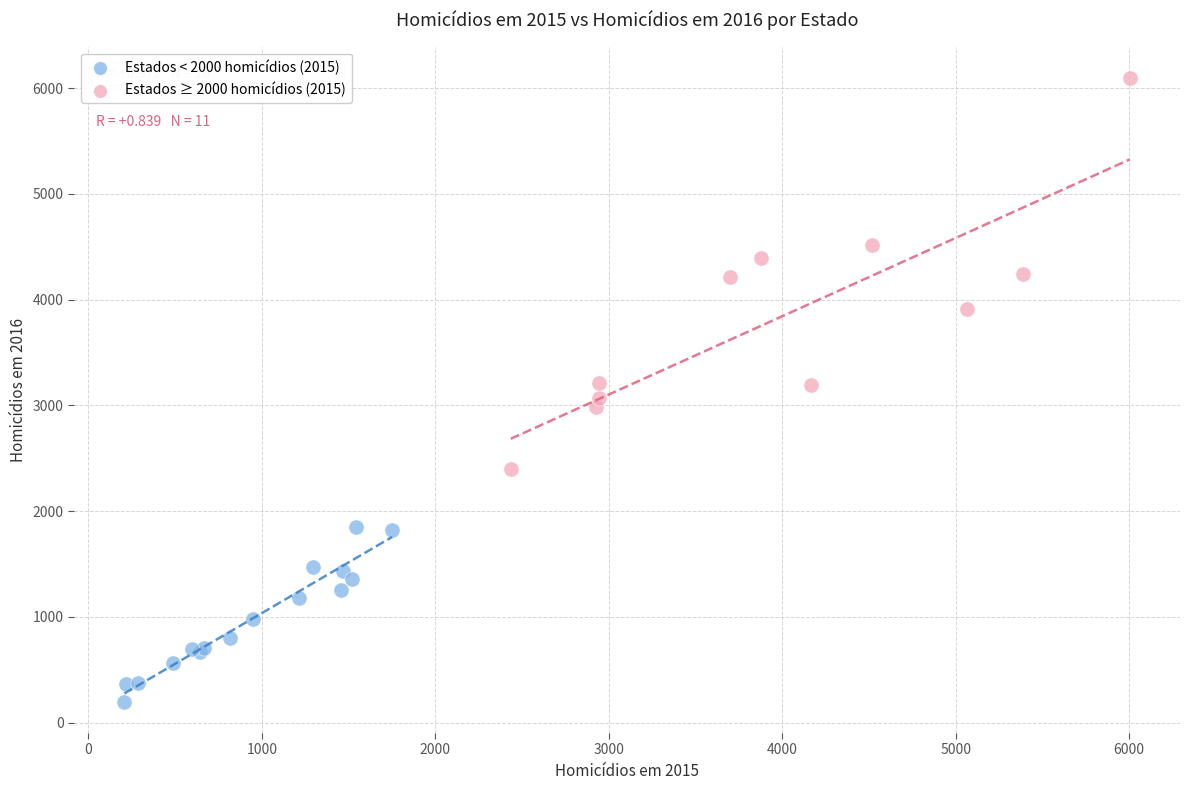

Which series reaches the maximum Y coordinate?

Estados ≥ 2000 homicídios (2015)